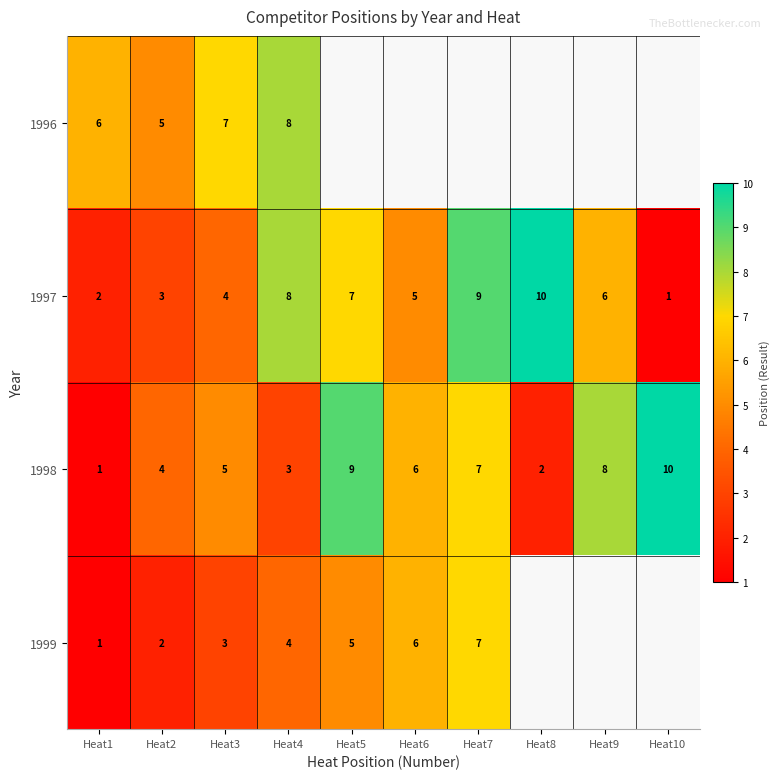

At which category is the sum across all series the highest?

Heat4